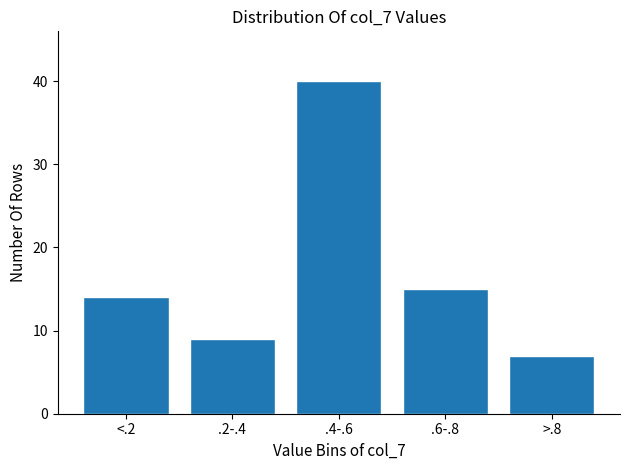

Reading left to right, transcribe all the data shown in this chart.

14	9	40	15	7